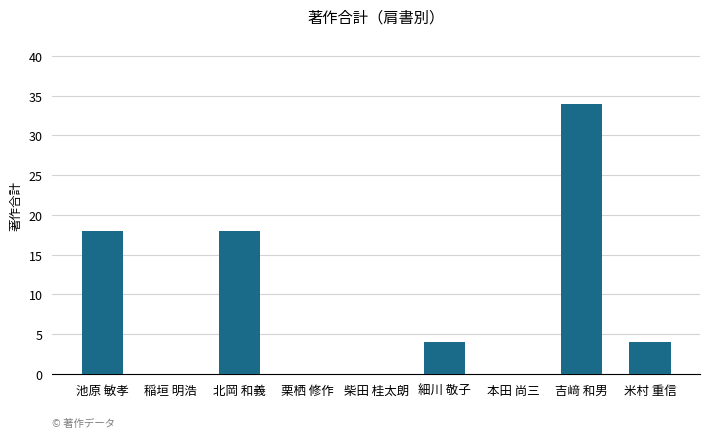

Reading left to right, transcribe all the data shown in this chart.

池原 敏孝=18	稲垣 明浩=0	北岡 和義=18	栗栖 修作=0	柴田 桂太朗=0	細川 敬子=4	本田 尚三=0	吉﨑 和男=34	米村 重信=4